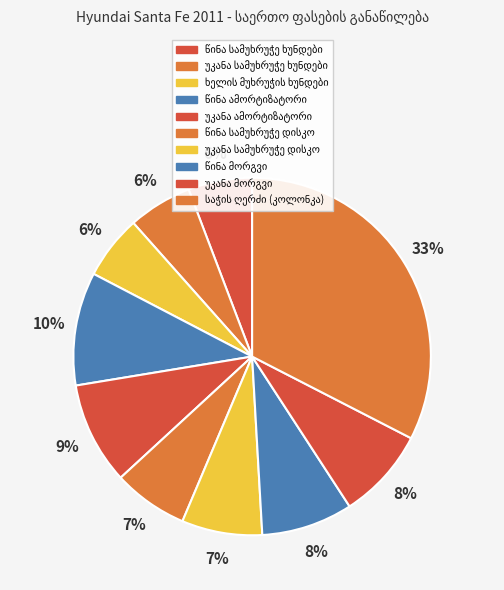

How many segments does this pie chart have?

10